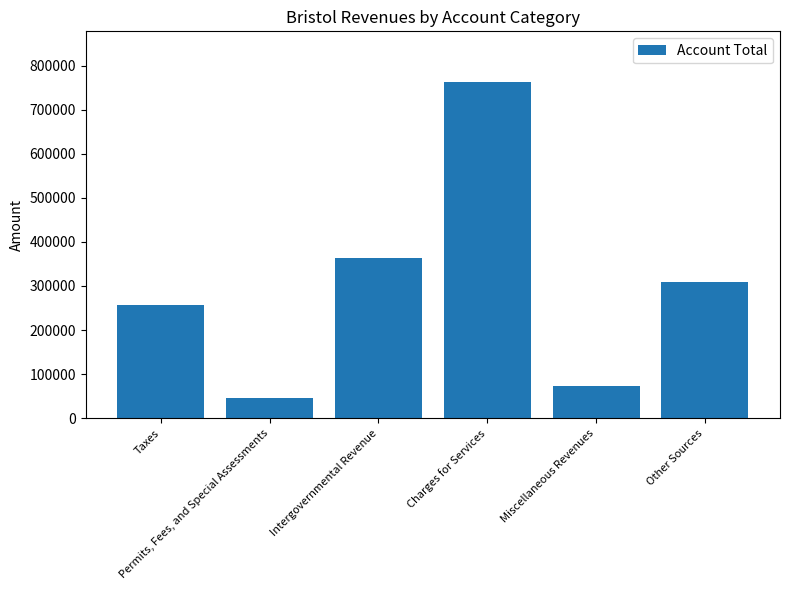

At which label does the data first exceed 308804?

Intergovernmental Revenue